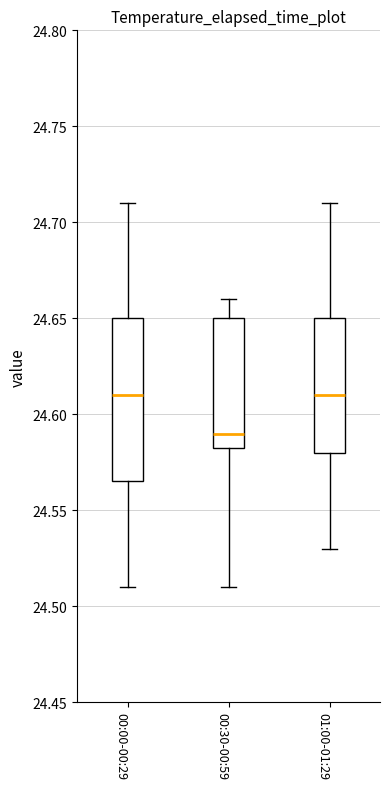

Reading left to right, read every box against the y-axis: the position of its median line, the range the box covers, and the ends of its whiskers. The values are not printed on the chart, so give them approximately, as read against the axis.

00:00-00:29: median 24.610, box 24.565 to 24.650, whiskers 24.510 to 24.710
00:30-00:59: median 24.590, box 24.585 to 24.650, whiskers 24.510 to 24.660
01:00-01:29: median 24.610, box 24.580 to 24.650, whiskers 24.530 to 24.710